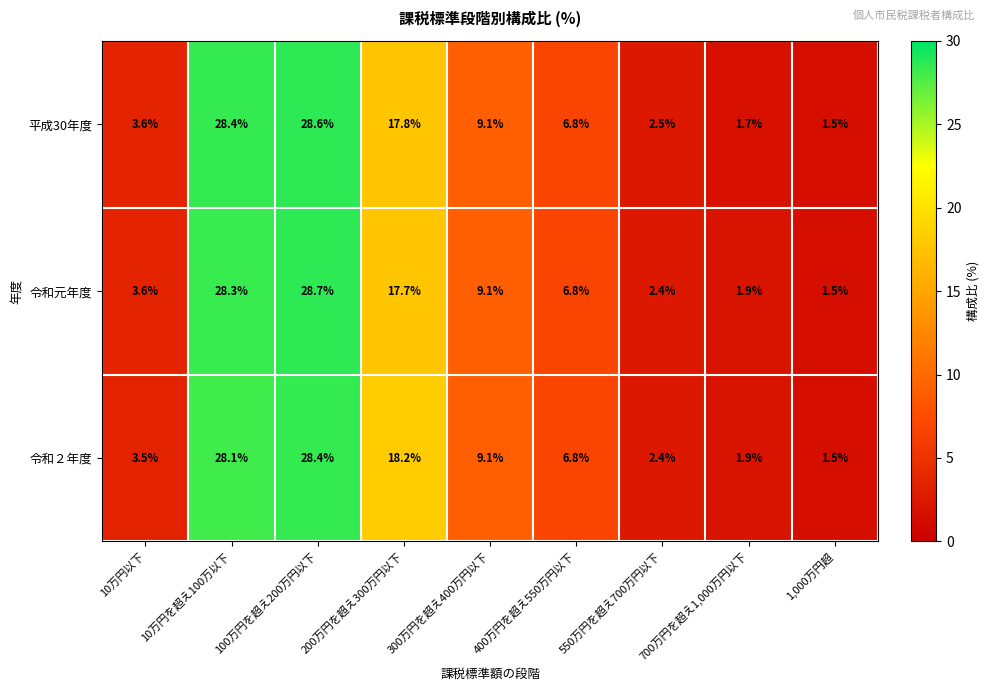

Rank the series by their maximum value, from lowest to highest.

令和２年度, 平成30年度, 令和元年度